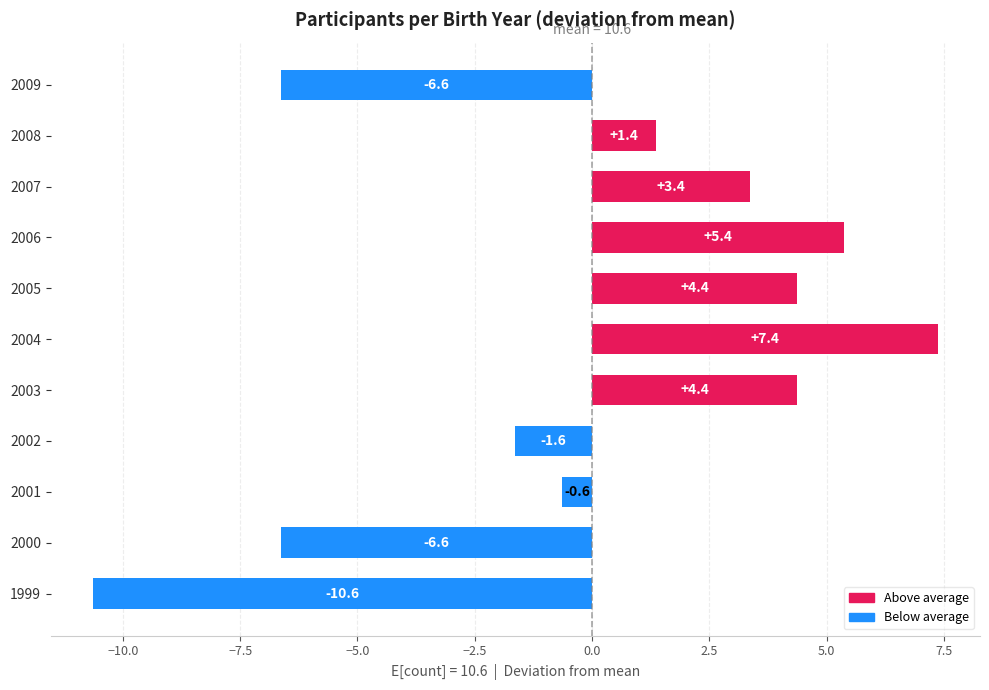

Reading bottom to top, list all the values displayed in this chart.

1999=-10.6	2000=-6.6	2001=-0.6	2002=-1.6	2003=4.4	2004=7.4	2005=4.4	2006=5.4	2007=3.4	2008=1.4	2009=-6.6